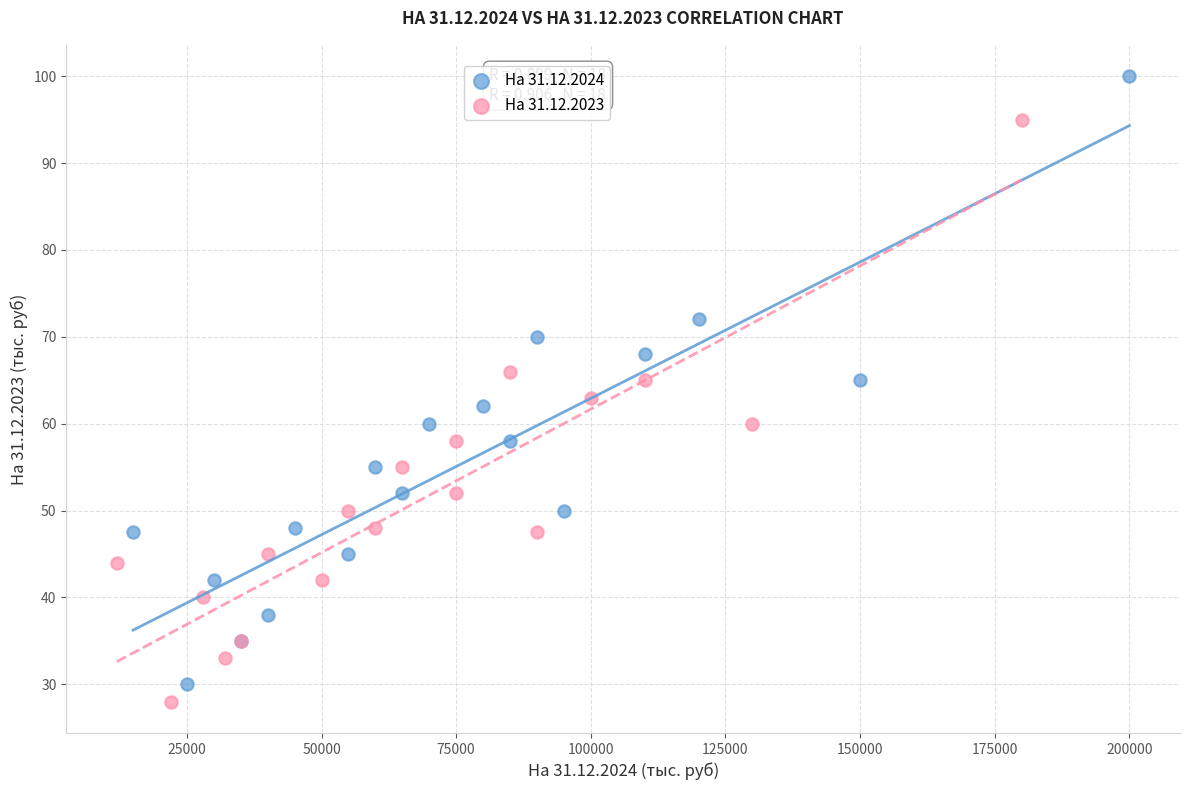

What are all the series names shown in the legend?

На 31.12.2024, На 31.12.2023